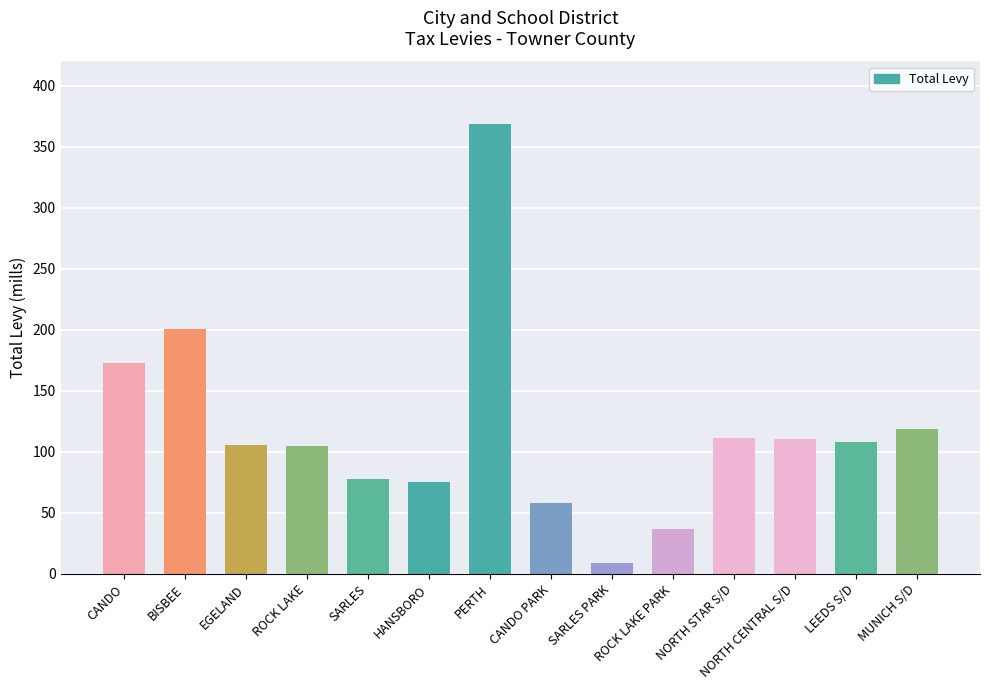

At which label does the data first exceed 107?

CANDO